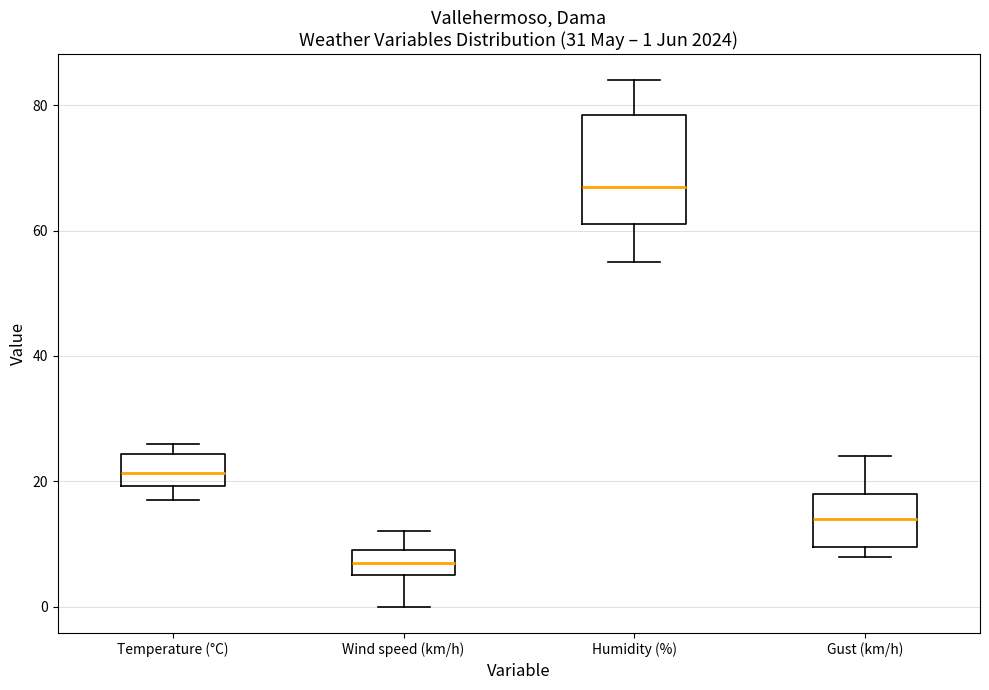

Which box's median line is the lowest?

Wind speed (km/h)